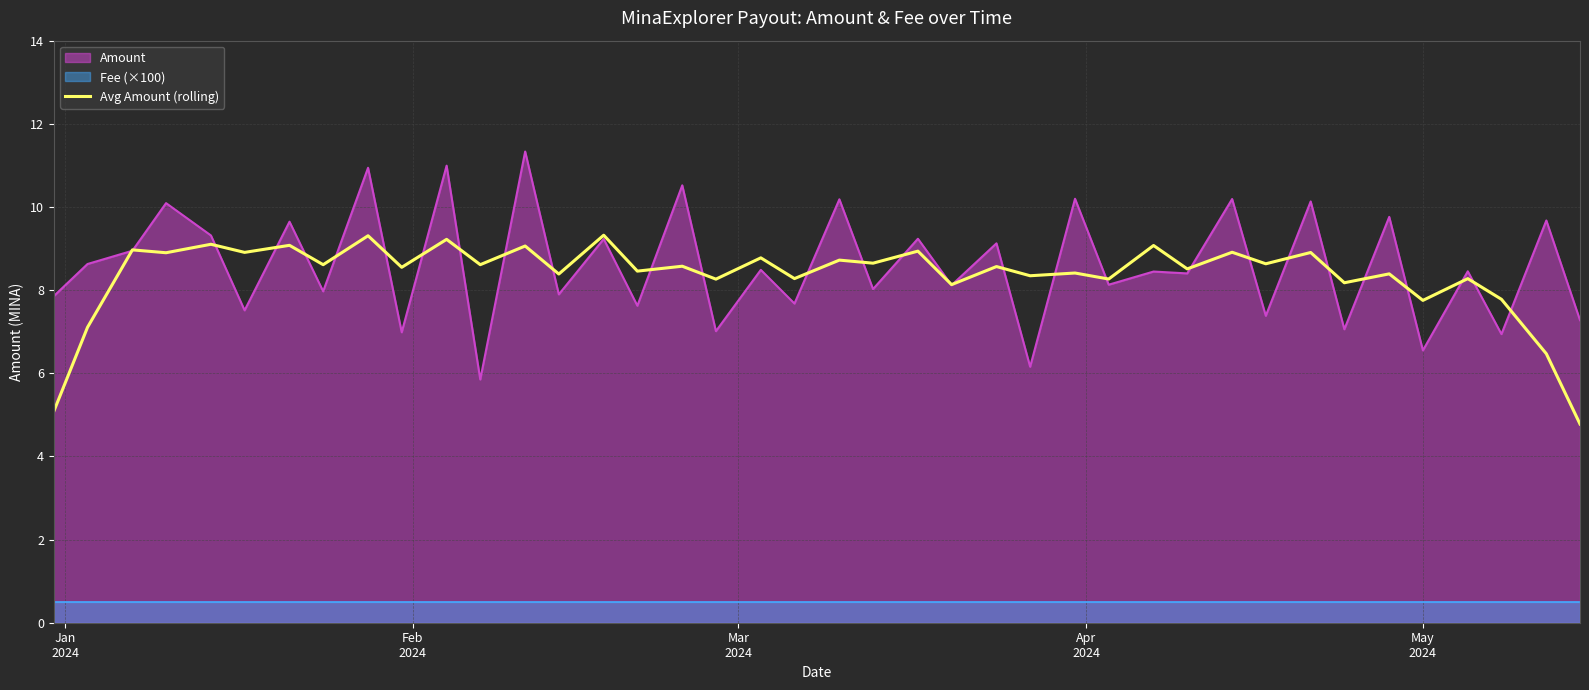

What is the lowest value of the Amount series?

5.8